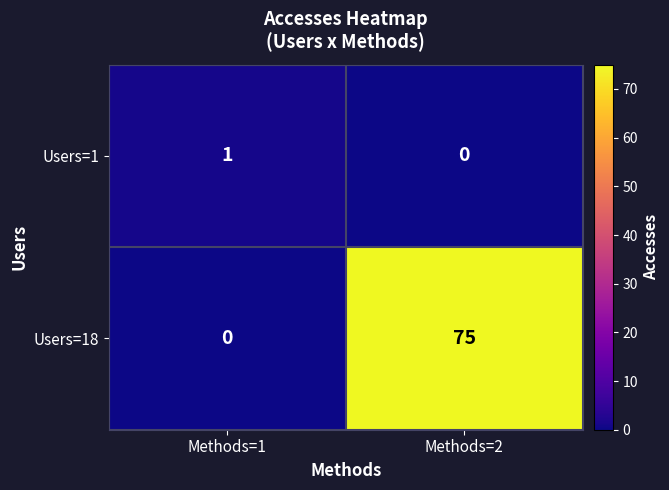

Which series has the widest spread of values?

Users=18